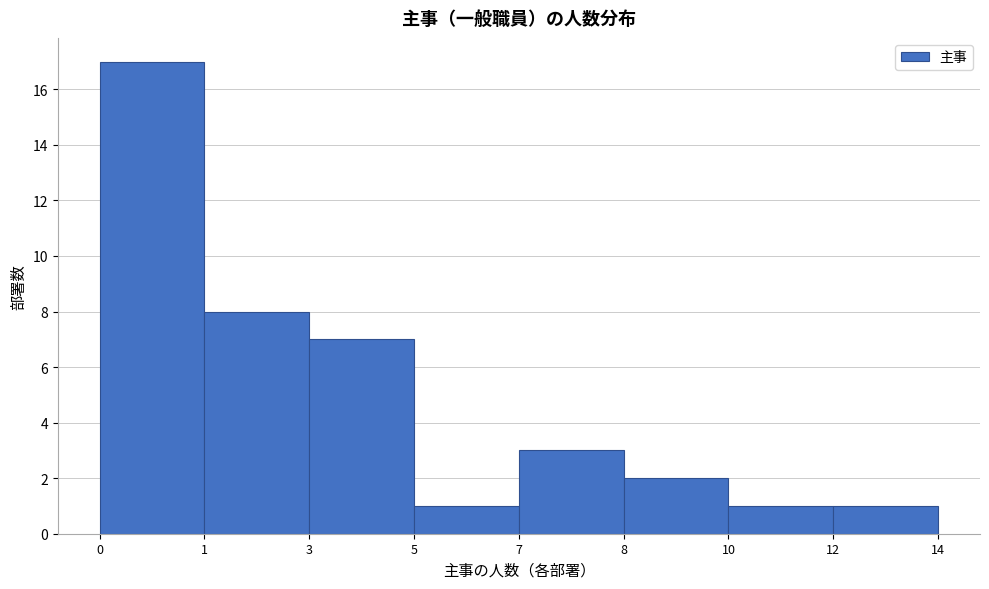

Reading right to left, transcribe all the data shown in this chart.

12=1	10=1	8=2	7=3	5=1	3=7	1=8	0=17